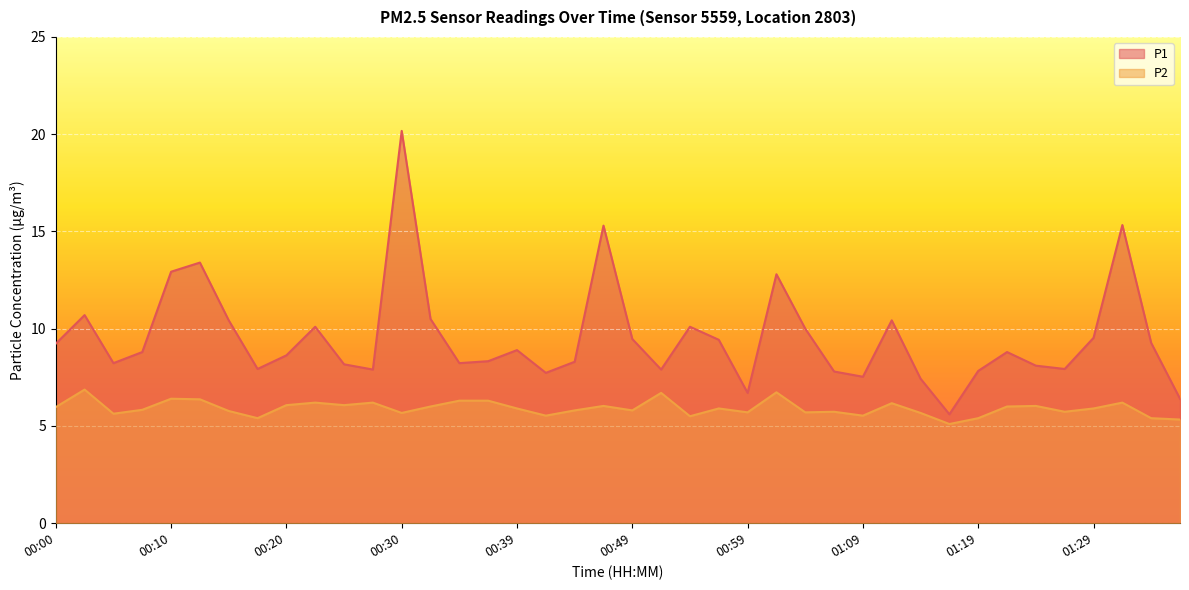

At 01:14, list the series in order from smallest to largest.

P2, P1